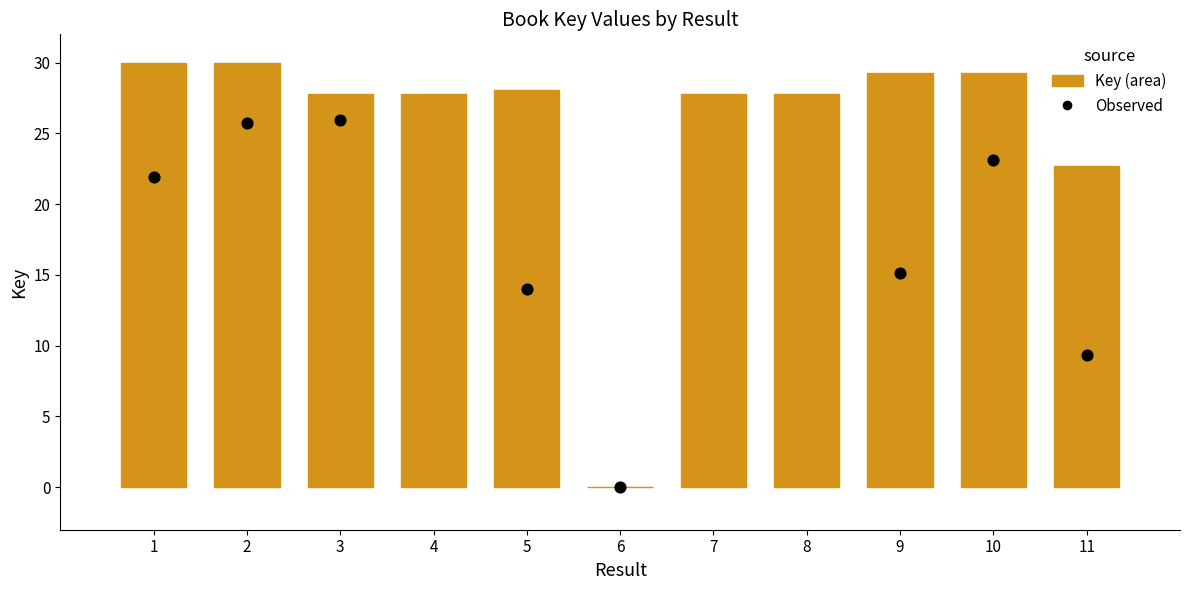

What is the range of X values (max minus min)?

10.0